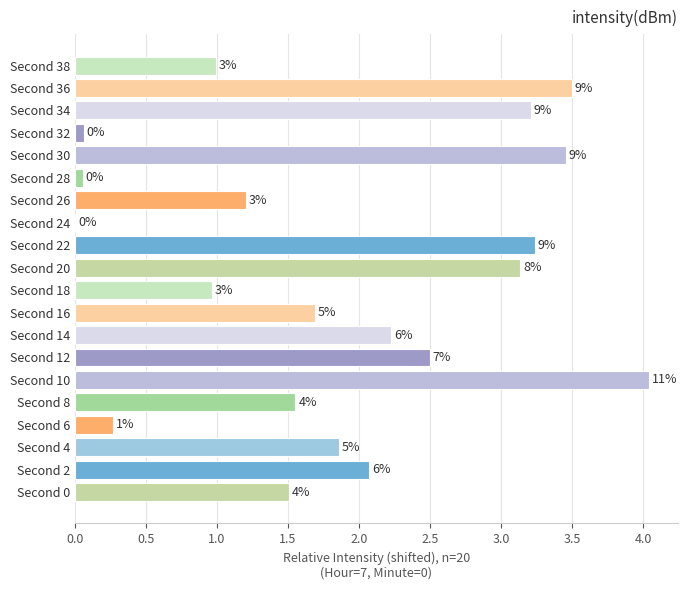

Are the bars horizontal?

Yes